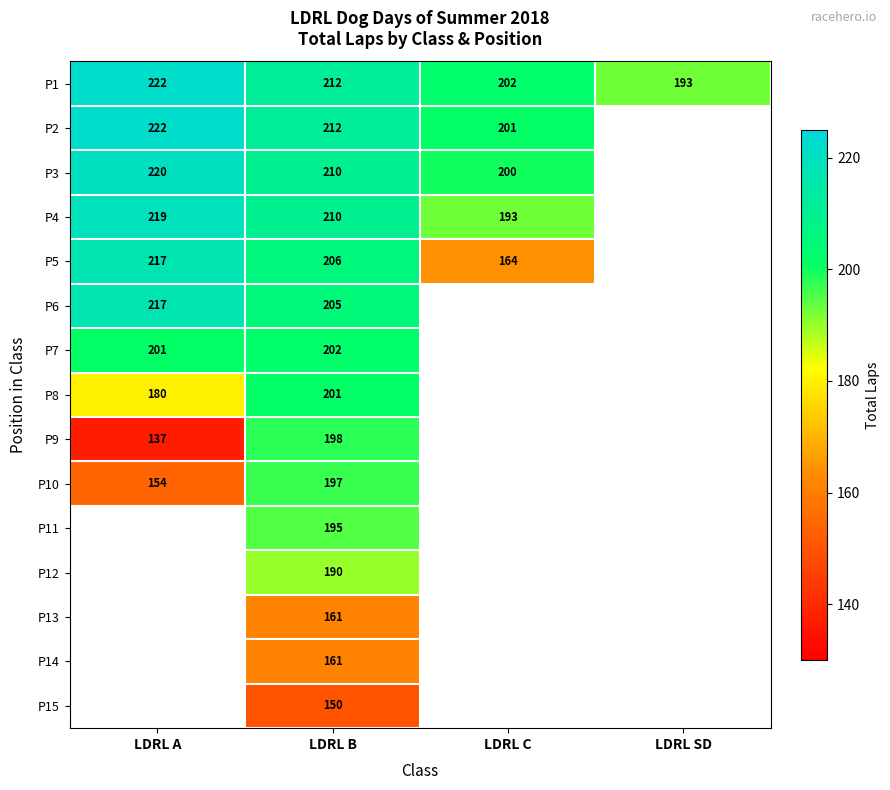

Is it true that P2 equals 222 at LDRL A?

True